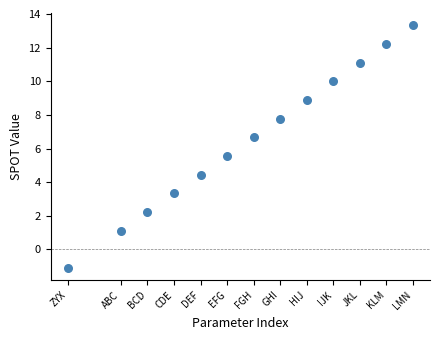

What is the range of Y values (max minus min)?

14.4